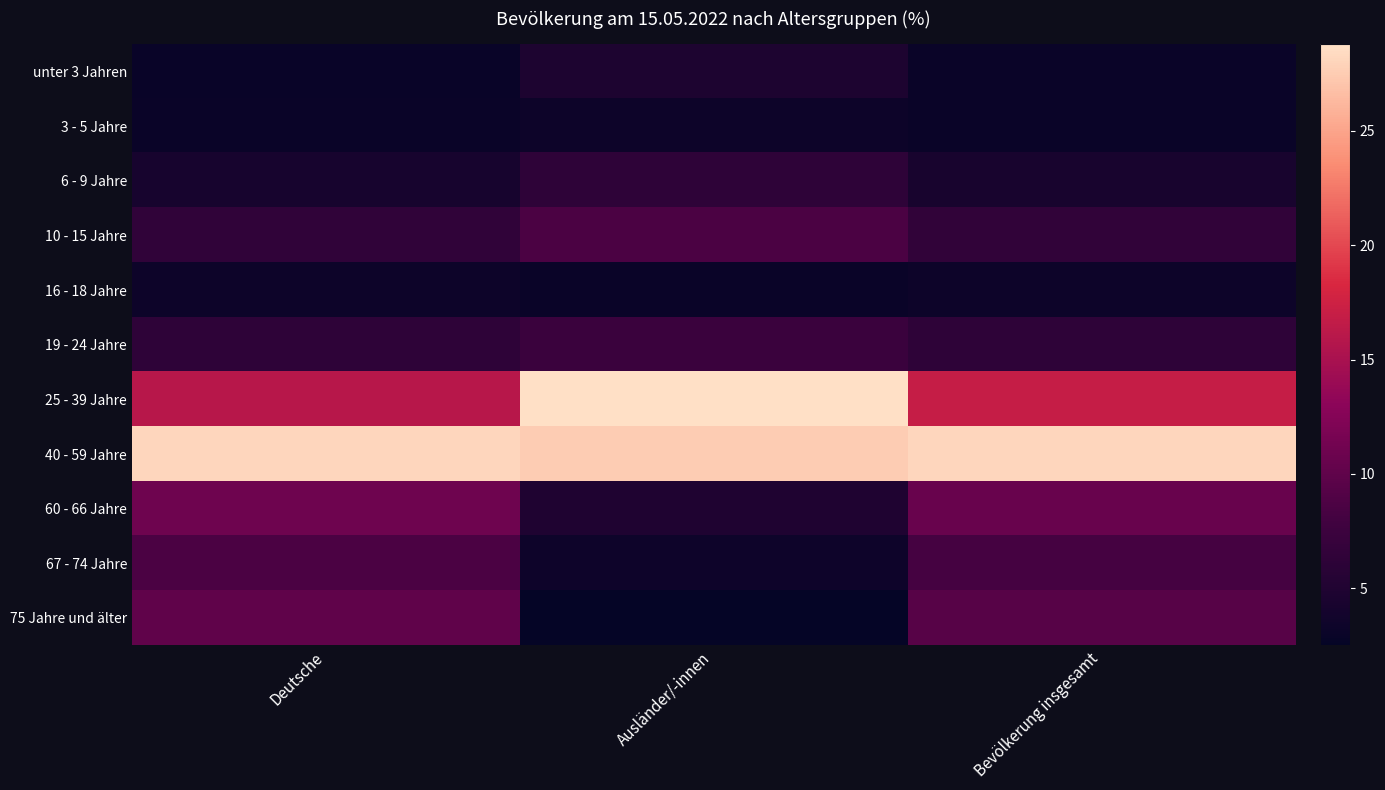

What is the maximum value shown in the chart?

28.8